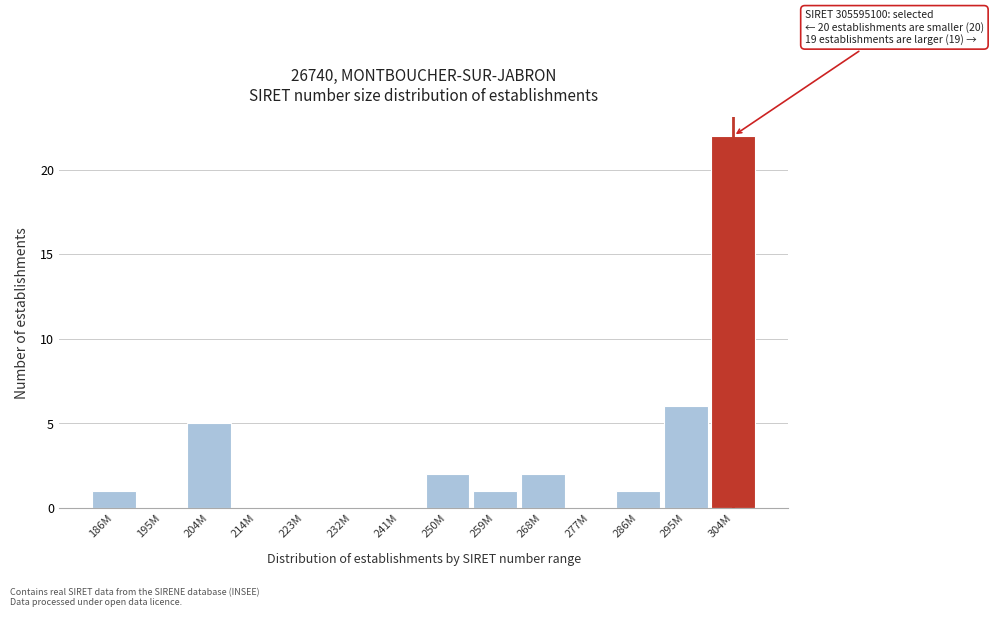

Reading right to left, extract all data points from this chart.

304M=22	295M=6	286M=1	277M=0	268M=2	259M=1	250M=2	241M=0	232M=0	223M=0	214M=0	204M=5	195M=0	186M=1